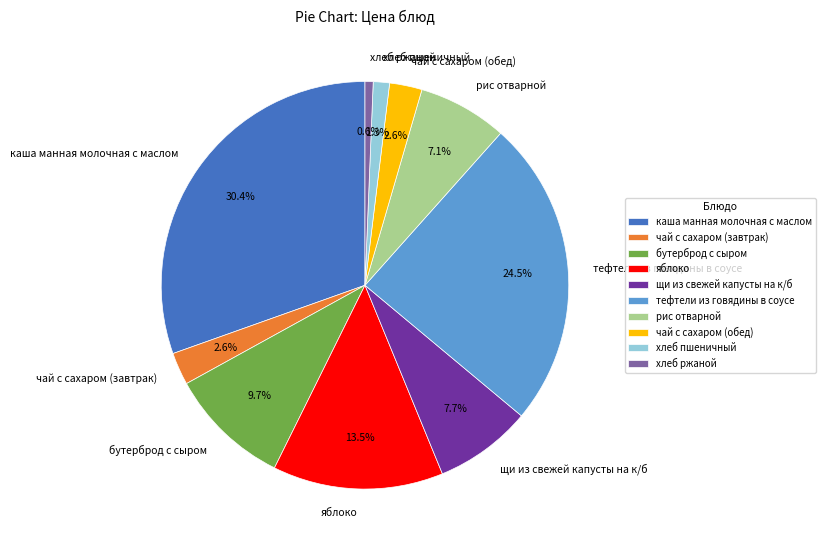

Count the number of slices in the pie.

10